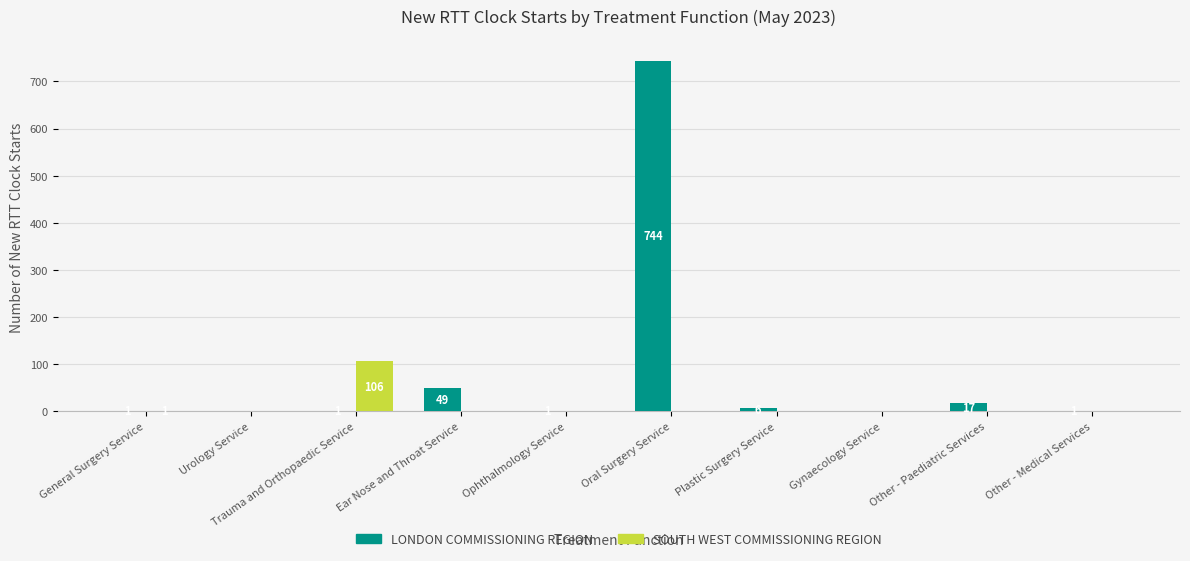

Reading right to left, transcribe all the data shown in this chart.

LONDON COMMISSIONING REGION: Other - Medical Services=1	Other - Paediatric Services=17	Gynaecology Service=0	Plastic Surgery Service=6	Oral Surgery Service=744	Ophthalmology Service=1	Ear Nose and Throat Service=49	Trauma and Orthopaedic Service=1	Urology Service=0	General Surgery Service=1
SOUTH WEST COMMISSIONING REGION: Other - Medical Services=0	Other - Paediatric Services=0	Gynaecology Service=0	Plastic Surgery Service=0	Oral Surgery Service=0	Ophthalmology Service=0	Ear Nose and Throat Service=0	Trauma and Orthopaedic Service=106	Urology Service=0	General Surgery Service=1